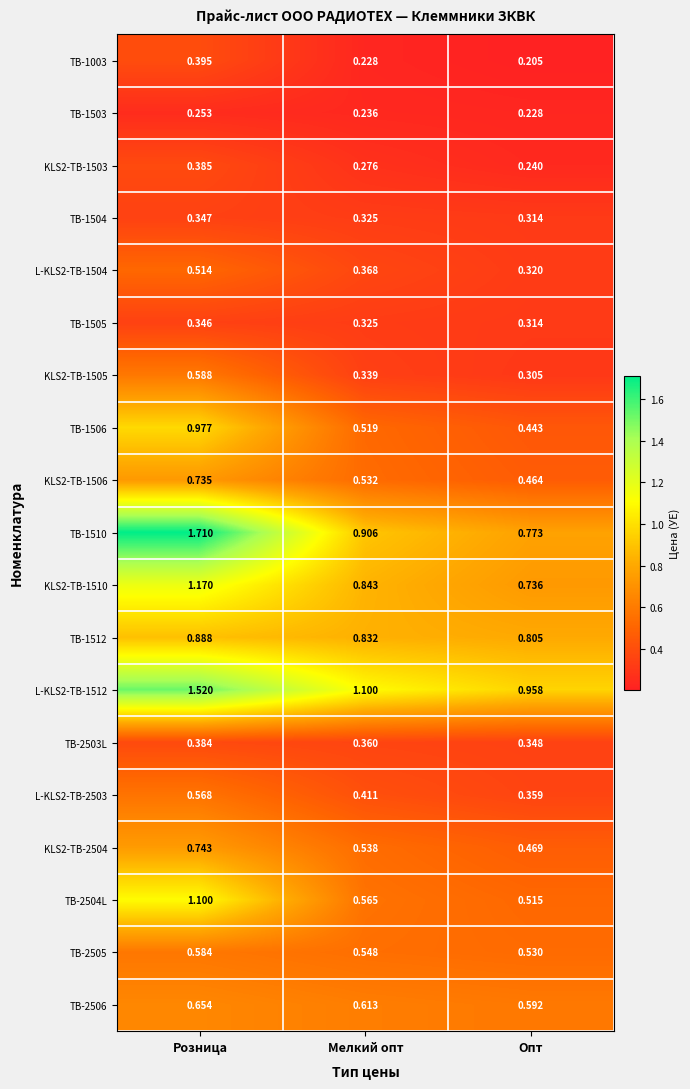

Which series changed the most between Розница and Мелкий опт?

TB-1510